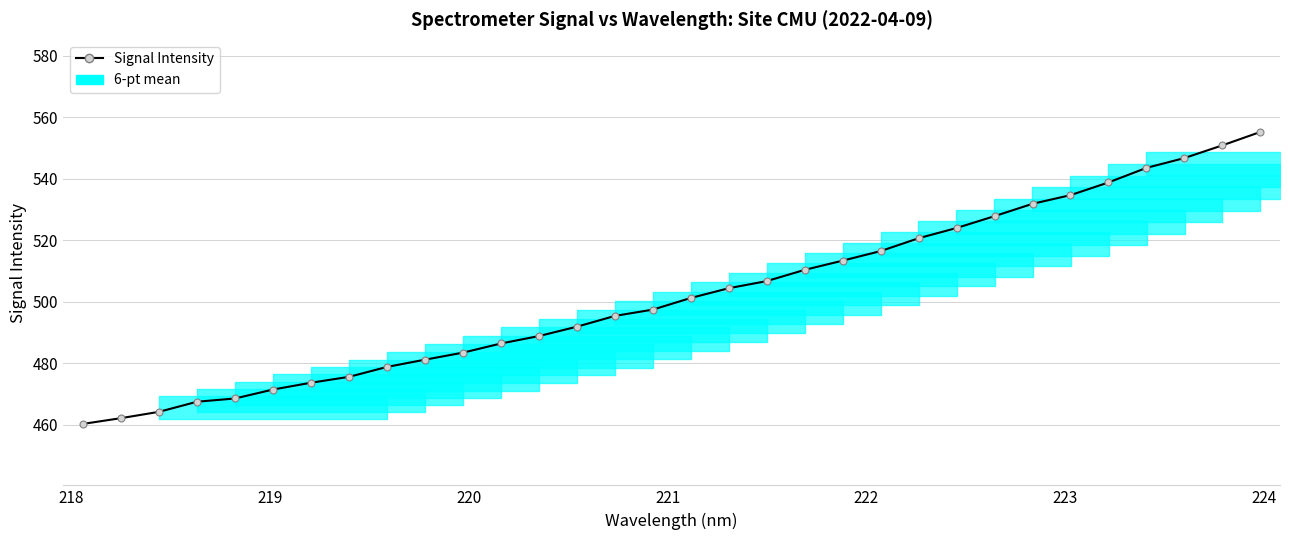

What is the difference between the second highest and minimum values?

90.6